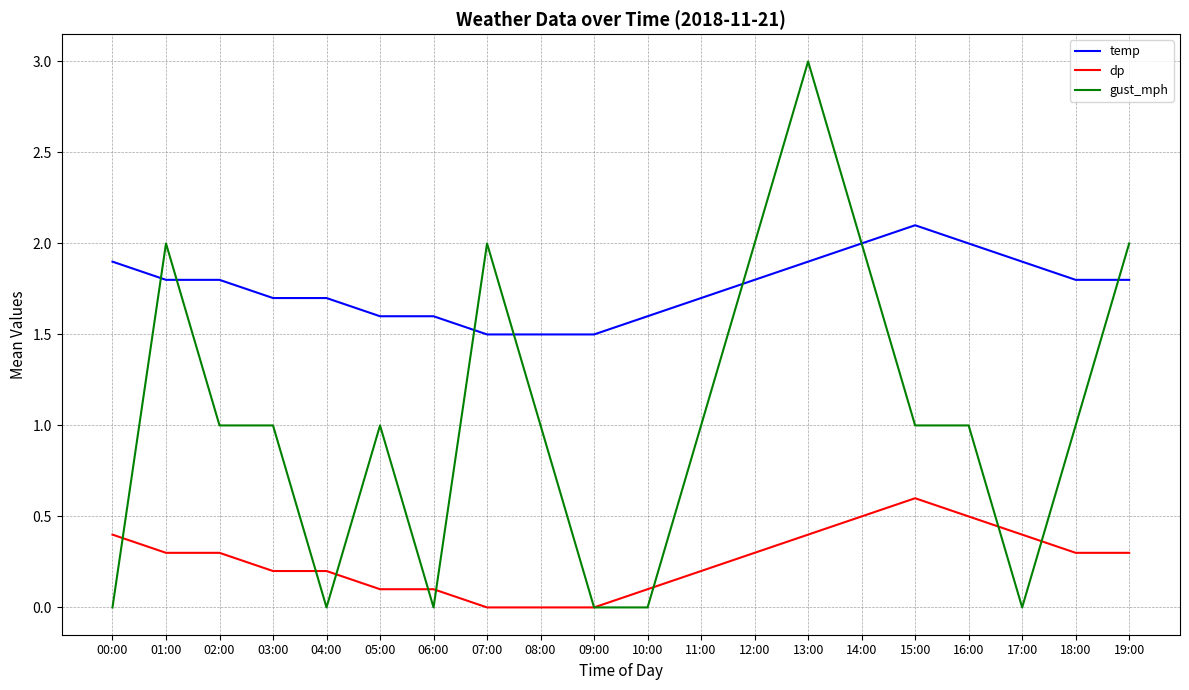

Which series changed the most between 01:00 and 10:00?

gust_mph